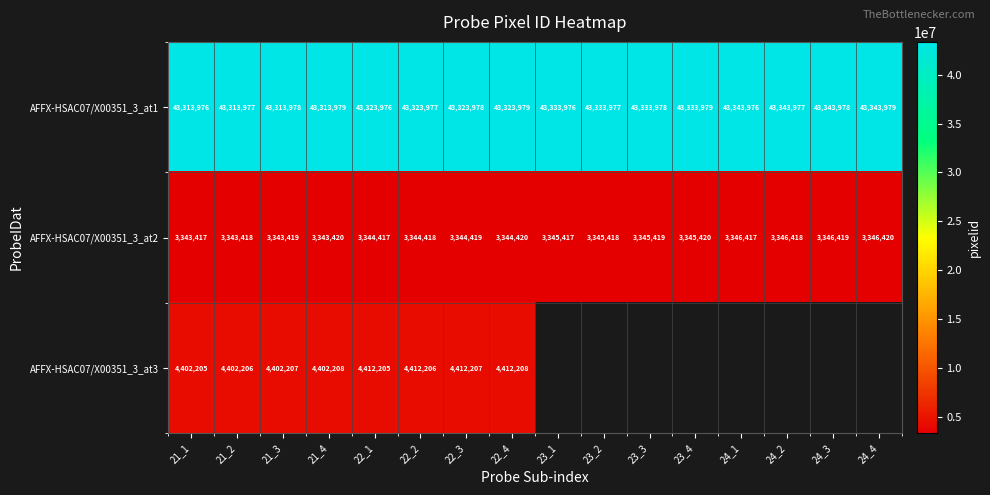

What is the difference between the second highest and minimum values in the AFFX-HSAC07/X00351_3_at2 series?

3002